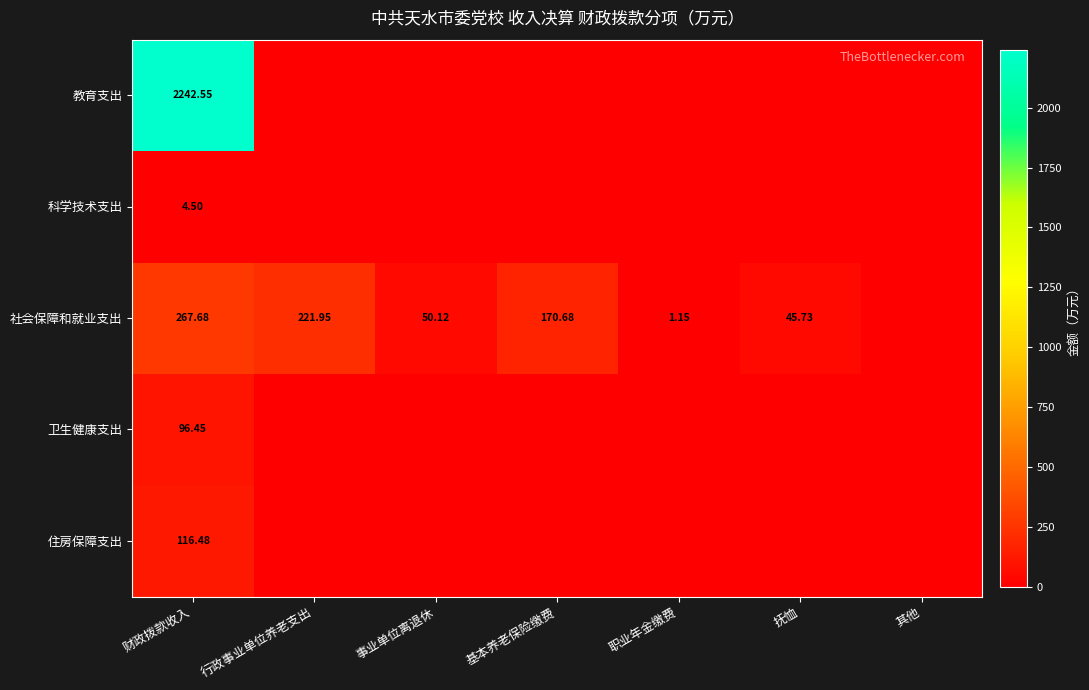

Which category has the lowest value in the 科学技术支出 series?

行政事业单位养老支出